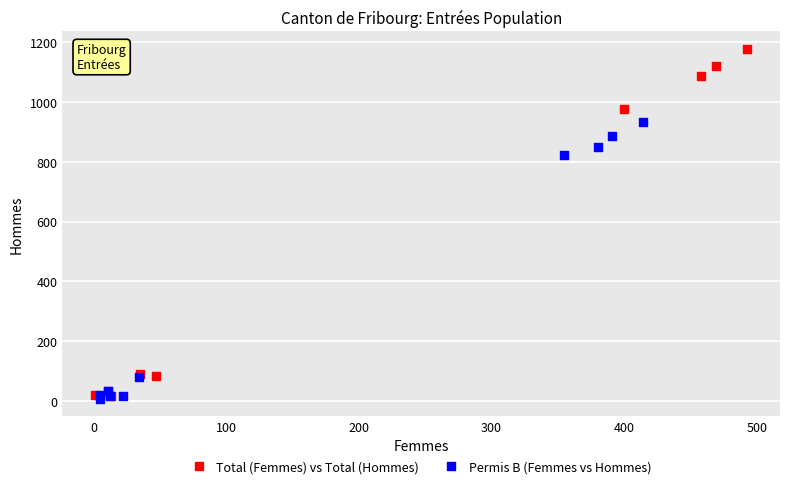

Which series contains the highest Y value?

Total (Femmes) vs Total (Hommes)